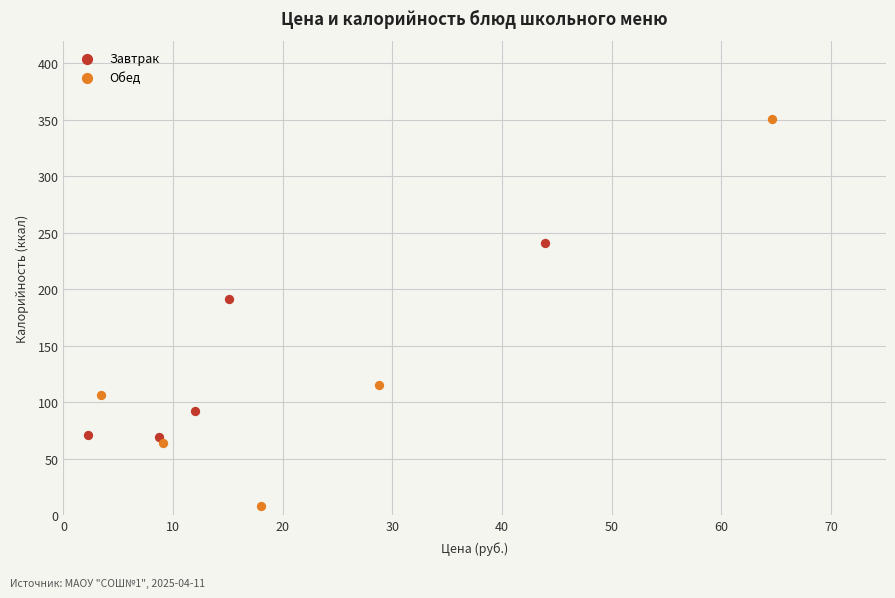

Which series reaches the minimum Y coordinate?

Обед